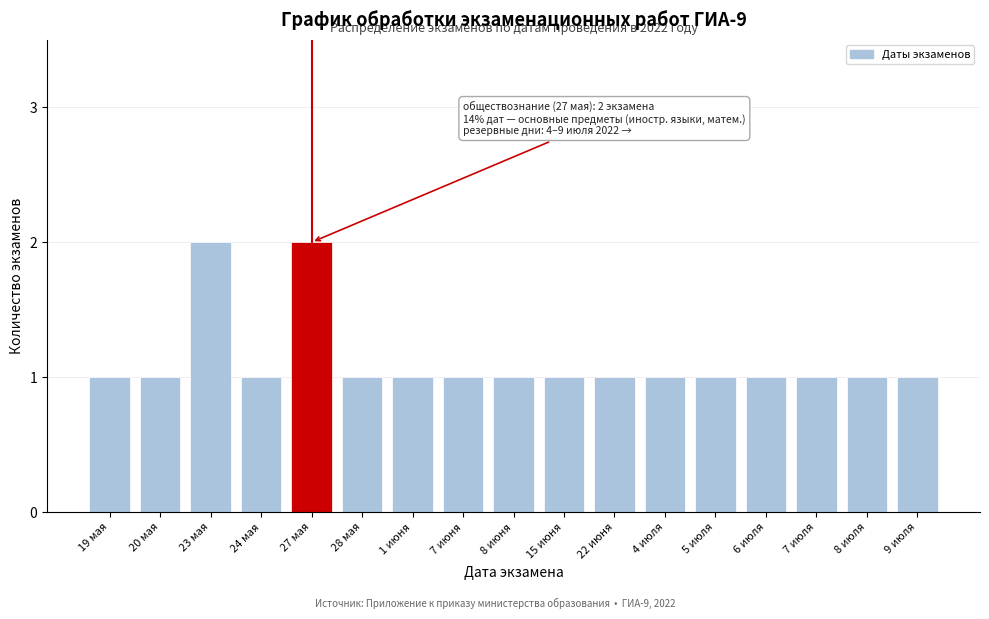

Reading right to left, what are all the values shown in this chart?

9 июля=1	8 июля=1	7 июля=1	6 июля=1	5 июля=1	4 июля=1	22 июня=1	15 июня=1	8 июня=1	7 июня=1	1 июня=1	28 мая=1	27 мая=2	24 мая=1	23 мая=2	20 мая=1	19 мая=1